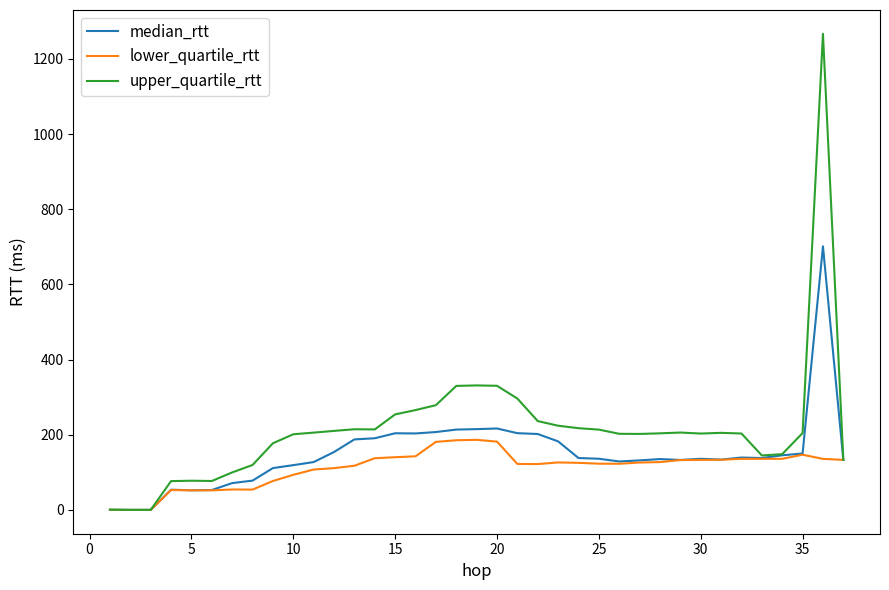

Which series has the largest total across all categories?

upper_quartile_rtt